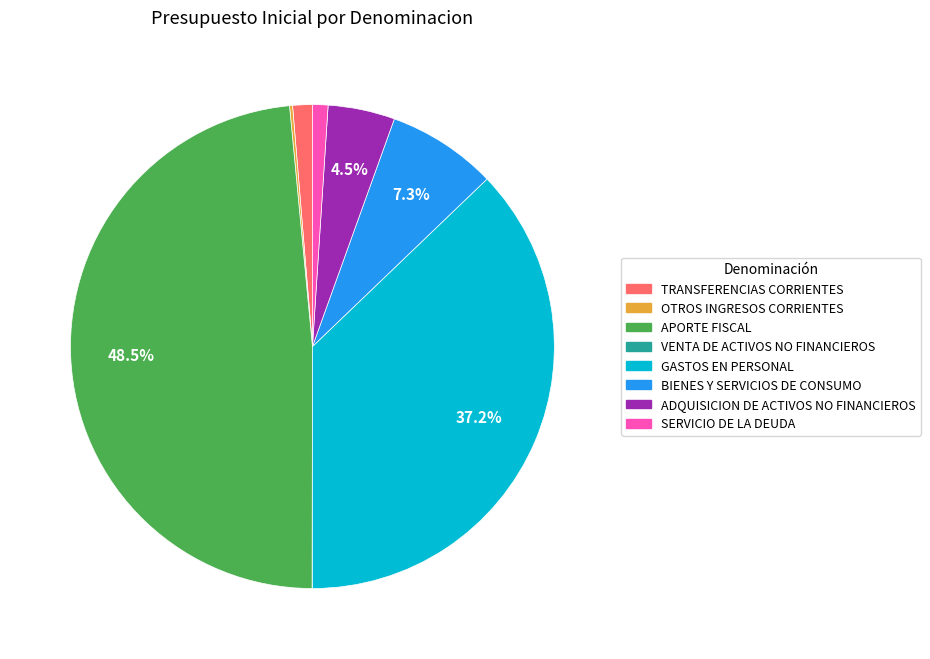

Does TRANSFERENCIAS CORRIENTES account for over 50% of the chart?

No